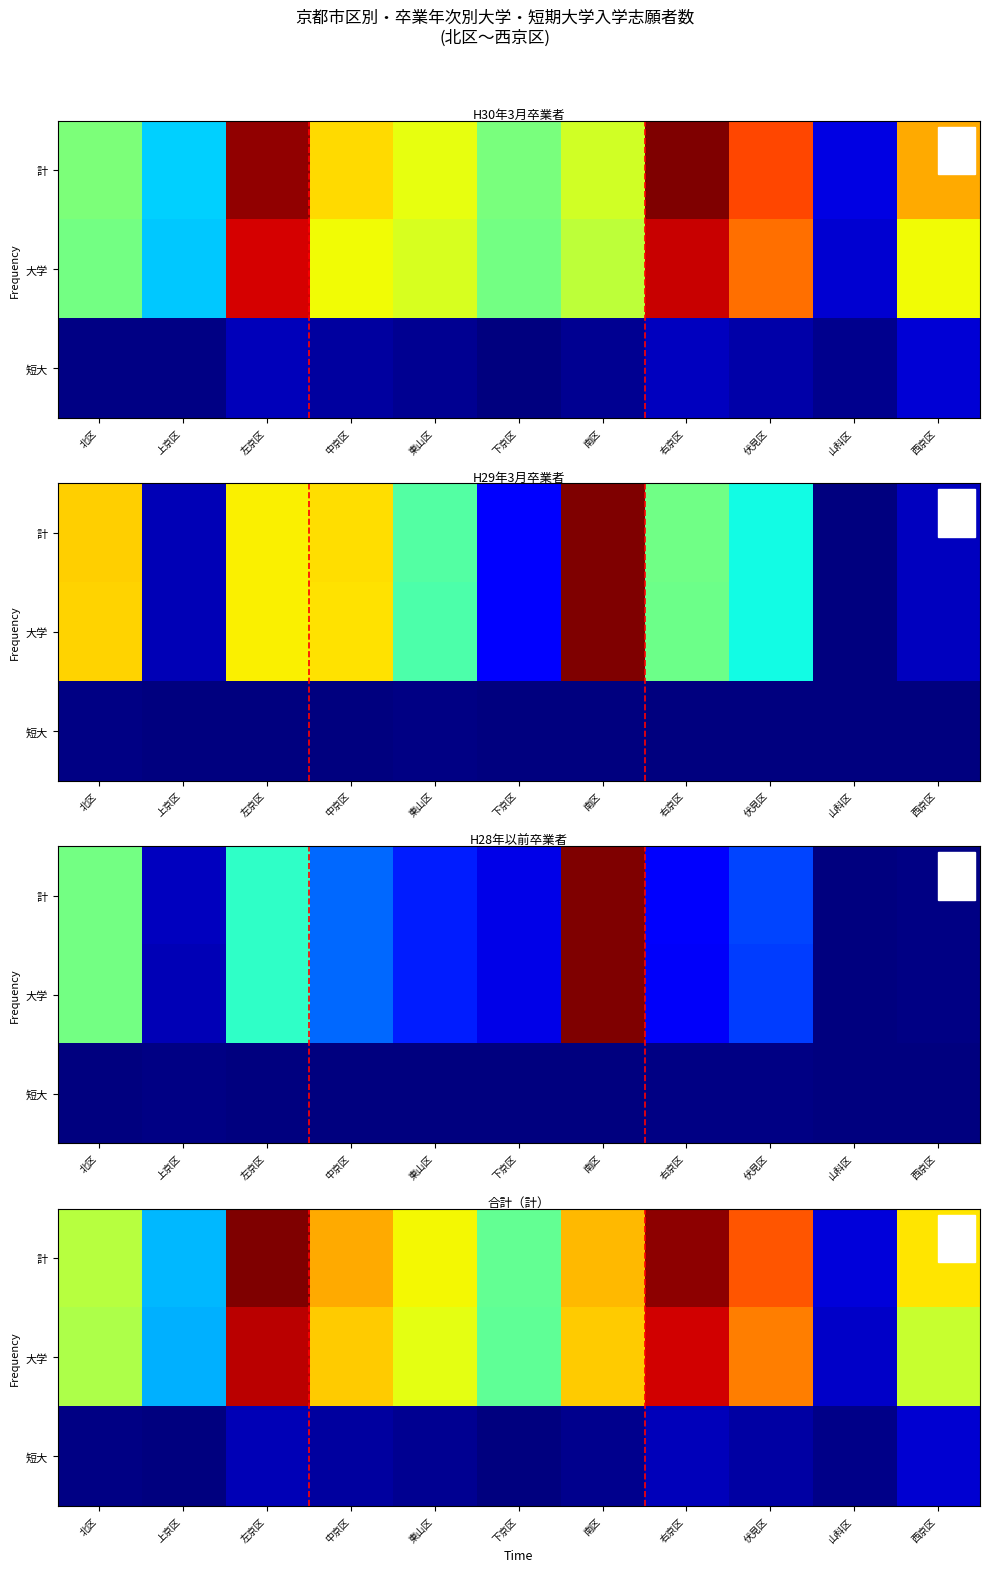

Which category has the highest value in the 大学 series?

左京区